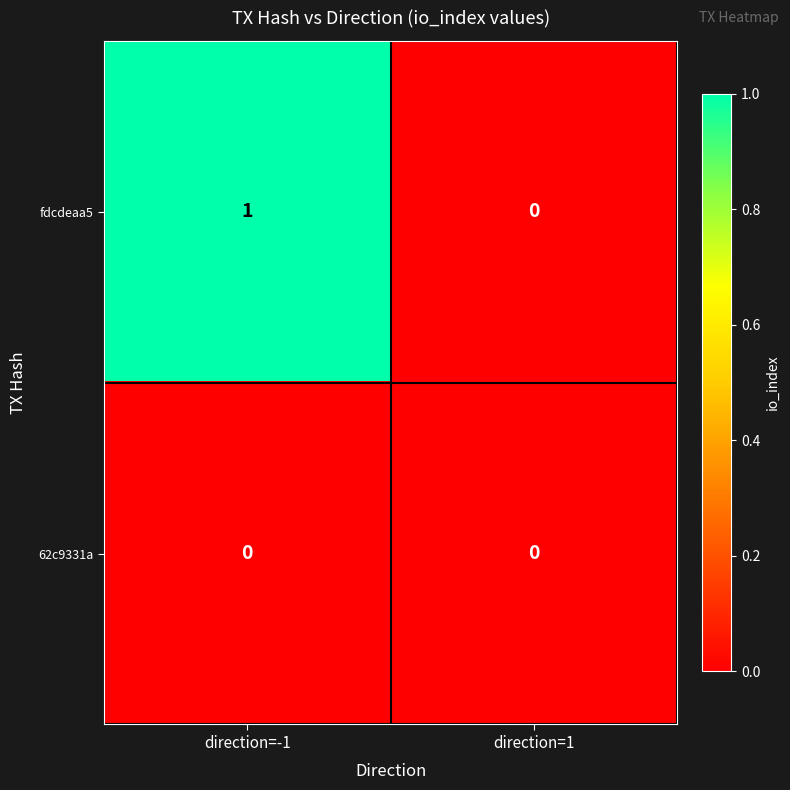

True or false: fdcdeaa5 has a value of 1 at direction=-1.

True